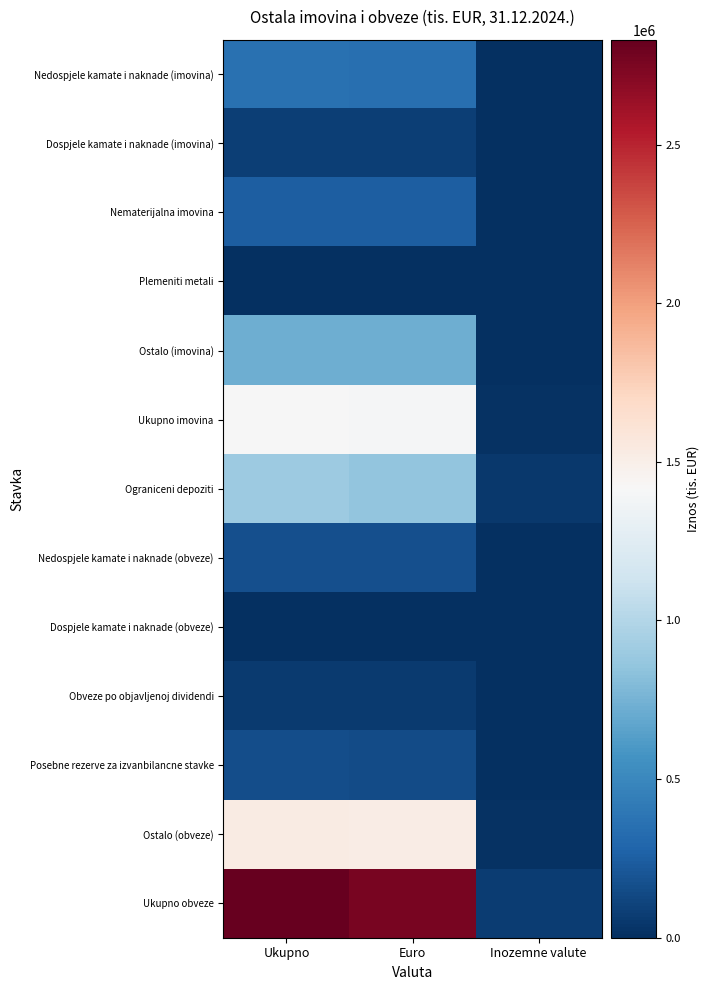

List the series in order of their peak value, highest first.

Ukupno obveze, Ostalo (obveze), Ukupno imovina, Ograniceni depoziti, Ostalo (imovina), Nedospjele kamate i naknade (imovina), Nematerijalna imovina, Nedospjele kamate i naknade (obveze), Posebne rezerve za izvanbilancne stavke, Dospjele kamate i naknade (imovina), Obveze po objavljenoj dividendi, Dospjele kamate i naknade (obveze), Plemeniti metali